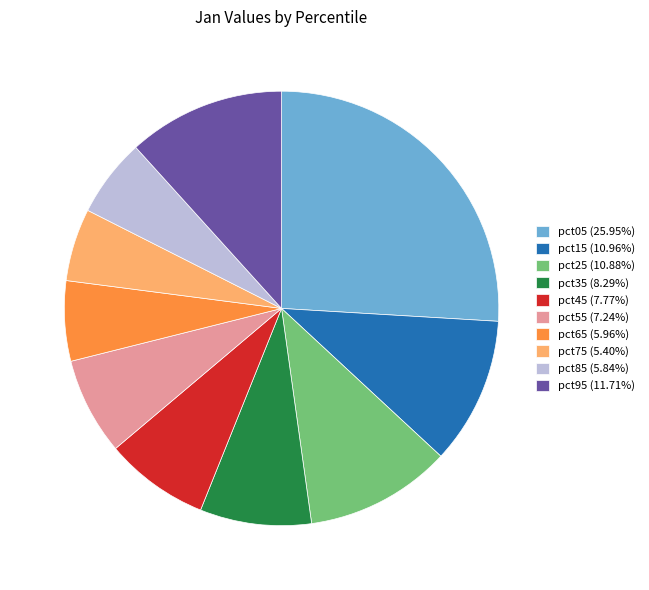

Is there a majority slice in this chart?

No